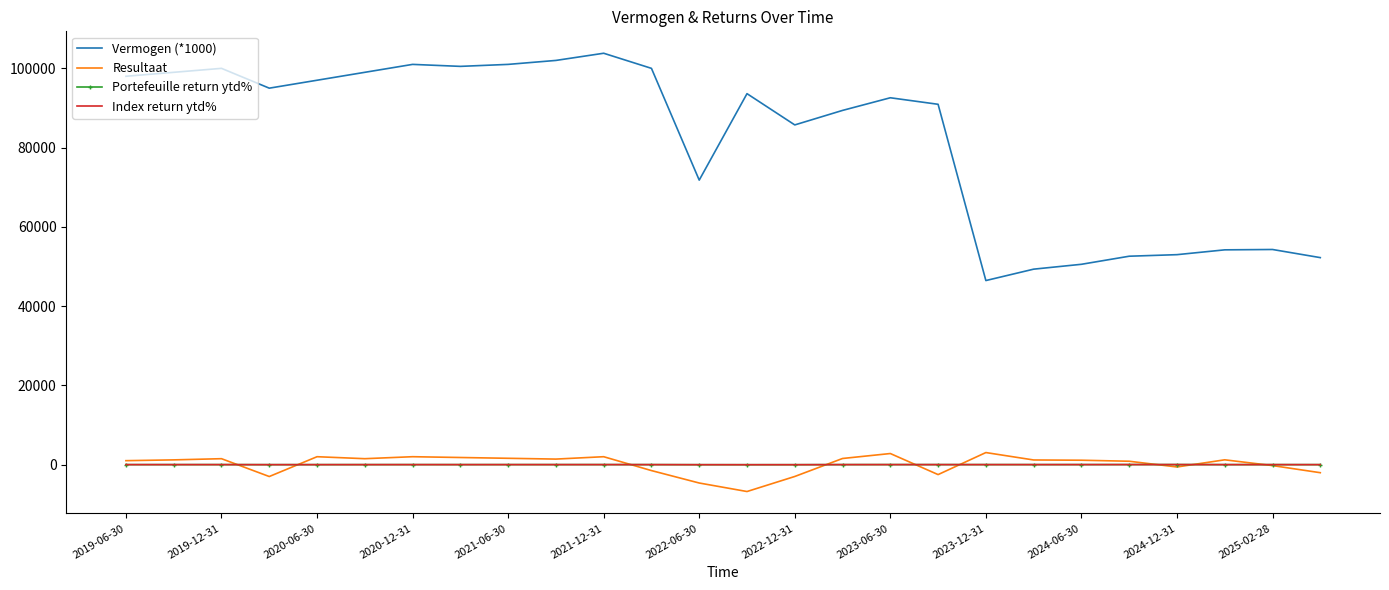

Which series has the largest total across all categories?

Vermogen (*1000)